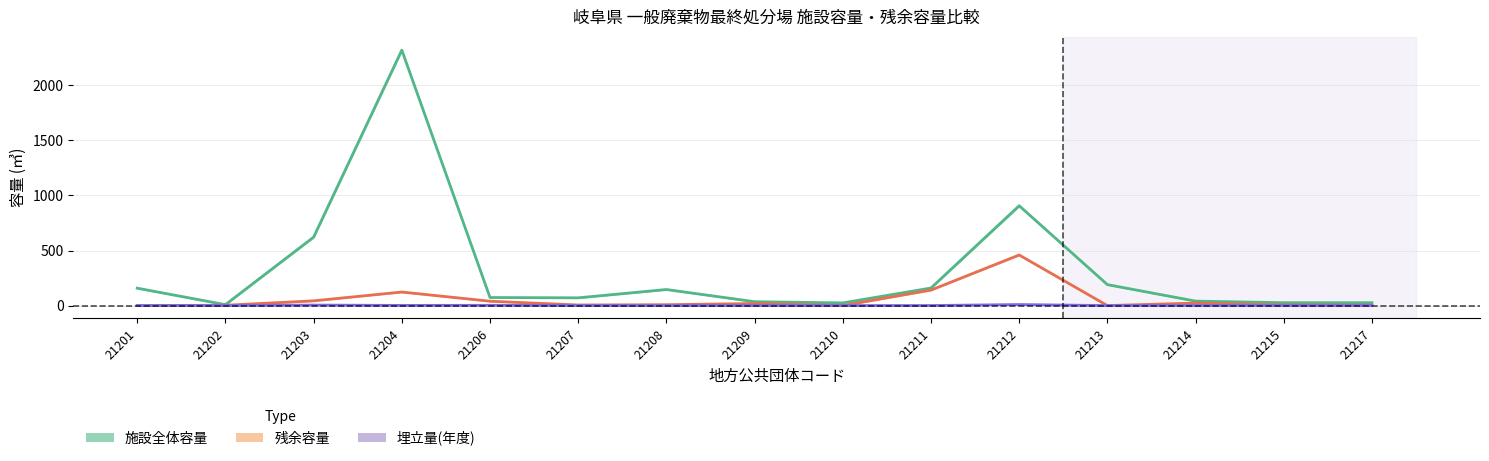

At which category is the sum across all series the highest?

21204